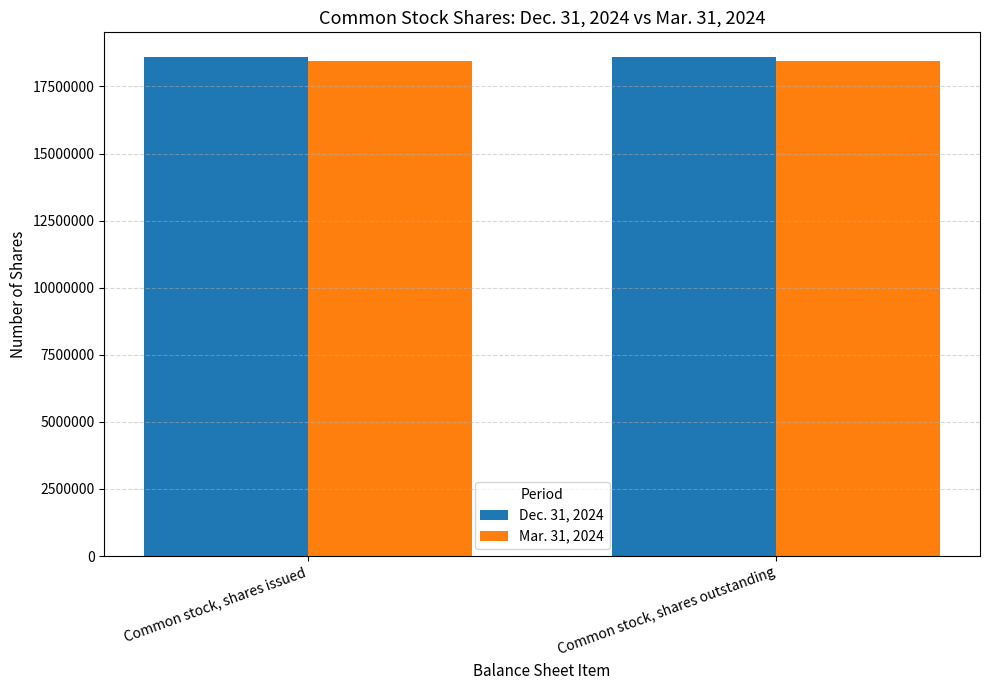

Reading left to right, what are all the values shown in this chart?

Dec. 31, 2024: Common stock, shares issued=18586786	Common stock, shares outstanding=18586786
Mar. 31, 2024: Common stock, shares issued=18452892	Common stock, shares outstanding=18452892